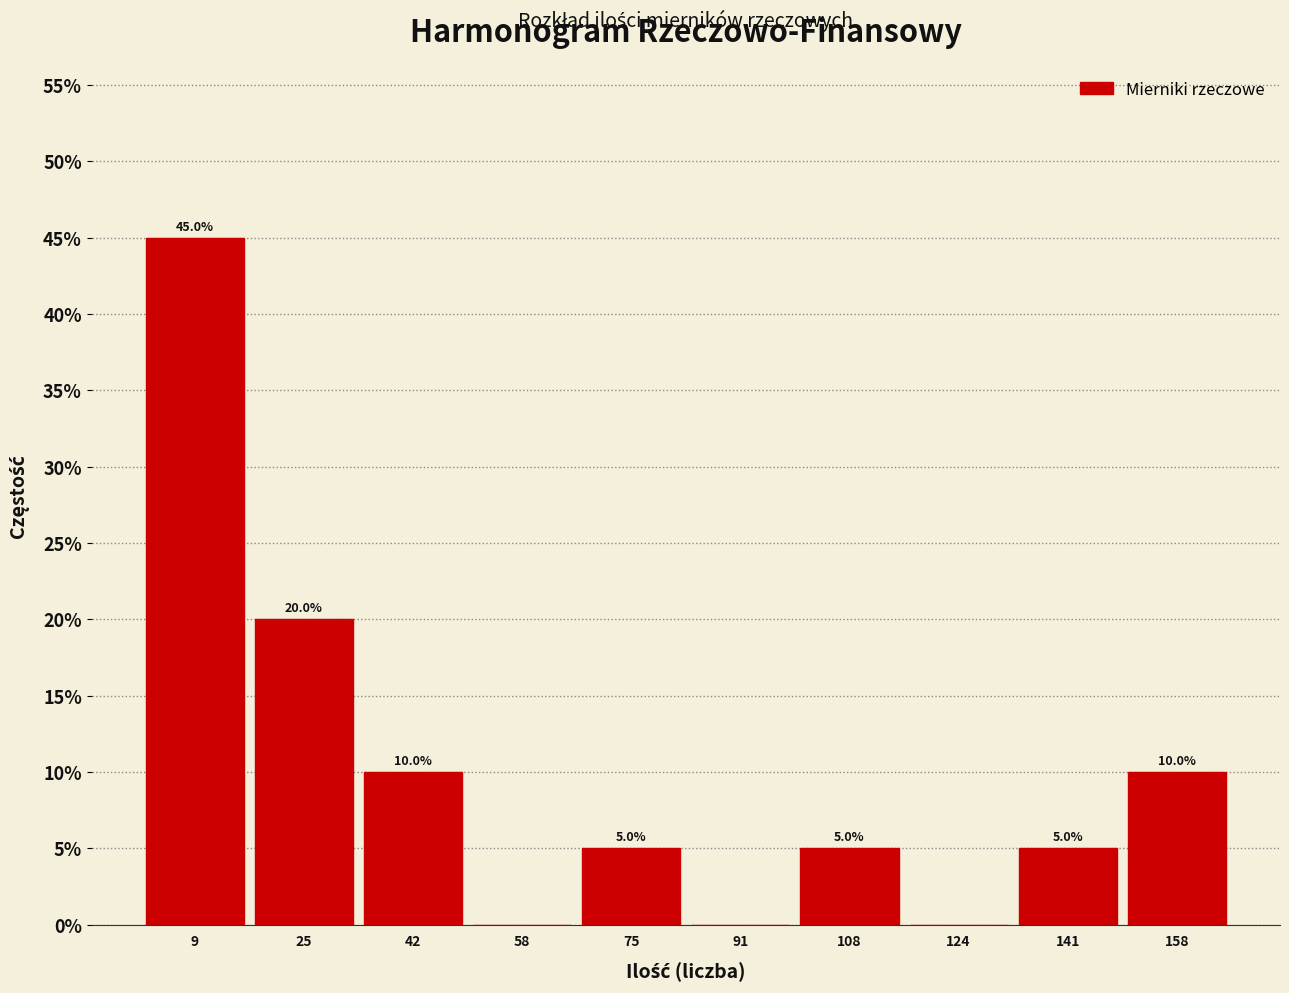

Over which range of the x-axis is the bar tallest?

0 to 16